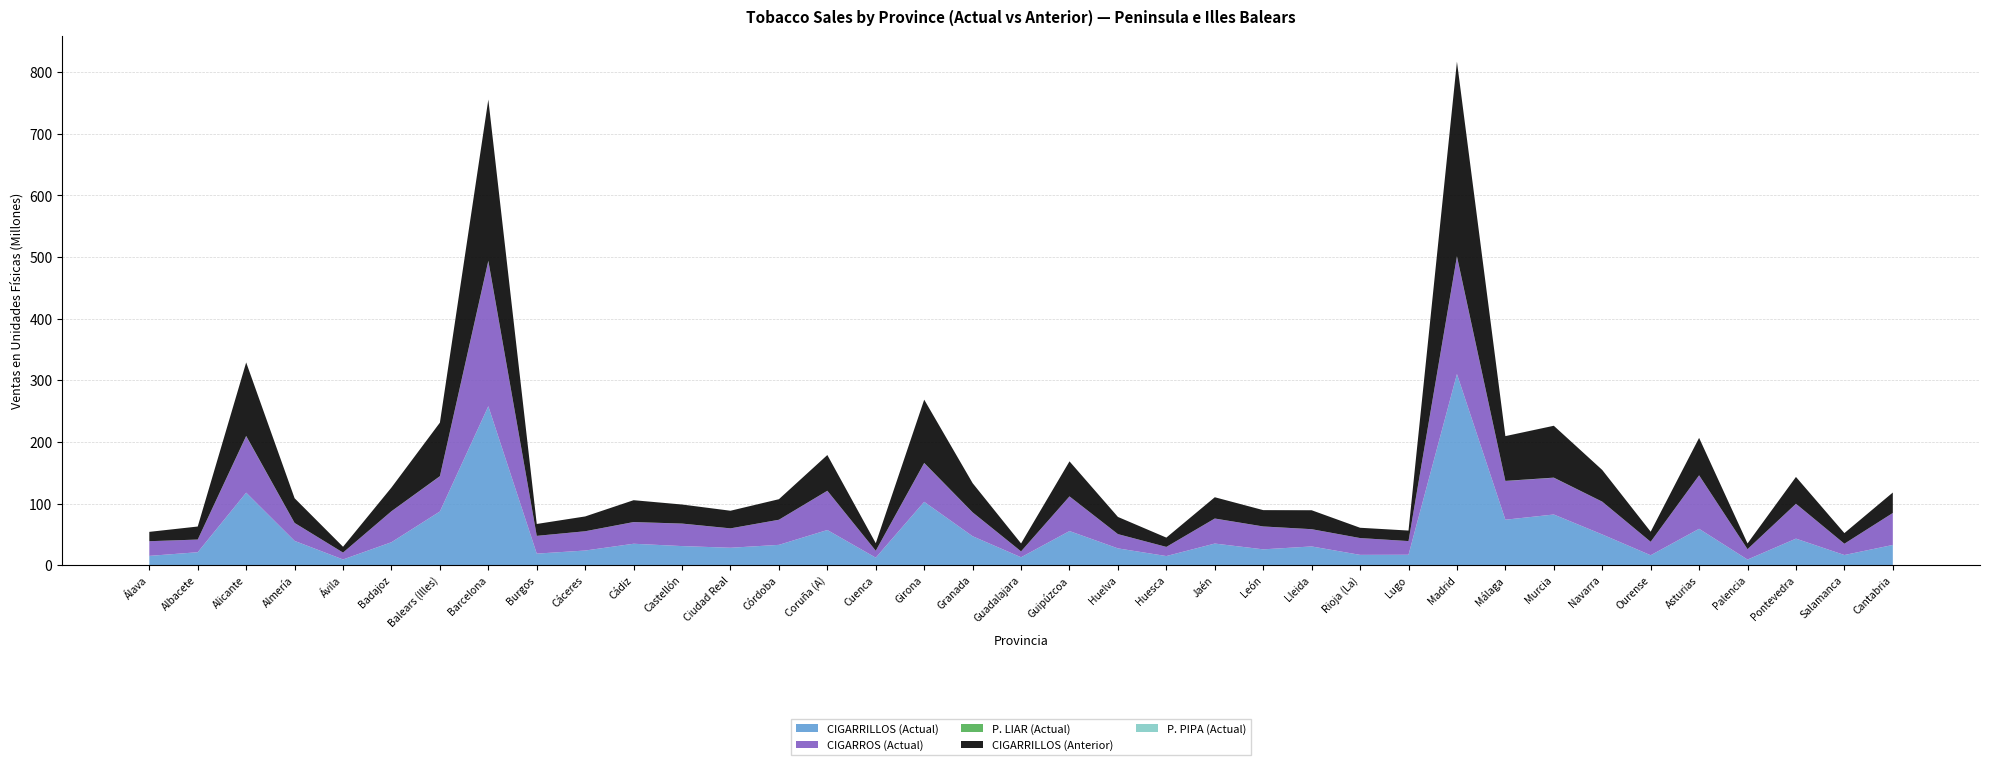

Reading left to right, transcribe all the data shown in this chart.

CIGARRILLOS (Actual): 14995337	20927127	117601074	39327319	9170327	37173214	87071235	257932607	18668038	23675537	34683041	30893415	28170662	32887636	56995194	12083115	102734553	46879266	12754471	55294464	27167969	14703958	34997651	25592443	30311434	16636554	16817226	310175931	73704217	82156765	49777393	16037540	58948282	9010165	42999292	16400980	32728786
CIGARROS (Actual): 23808497	20528082	91650009	29026810	11165105	50220980	57017082	235330482	28809037	31244550	35146209	36448172	31415841	40681149	63594931	11233617	62837246	38609453	9538009	56157583	23082020	14817928	40556341	37107756	27931447	27265432	22194978	190457054	62810796	59628969	53130161	21822314	86695438	16889152	56478047	18309437	51845477
P. LIAR (Actual): 24230	54005	447795	117019	20900	98345	286796	764617	35315	63706	92003	101018	79353	79409	122142	30375	284144	143074	37501	122362	76820	41071	95182	62871	88711	30792	27443	721293	208226	225392	116155	26943	122063	19971	112424	35615	69014
CIGARRILLOS (Anterior): 15151628	21129144	119287520	40078421	9436455	38444809	86923849	261736821	19276764	24028033	35458543	30918505	28599964	33346043	57993733	12191284	102725894	47407613	12840183	56864237	27883281	15077845	34523784	26498779	30741988	16709318	17058283	315999791	72673401	84192137	51449611	16376095	60767978	9269973	43541793	17232762	33201795
P. PIPA (Actual): 973	11095	54014	18571	1908	18402	15773	49936	4816	9618	18793	14576	18171	15955	6291	4427	25716	16463	2098	7273	20440	2620	14712	4251	8249	3637	1254	55763	35447	32225	5092	1128	6336	1403	5757	5685	4267